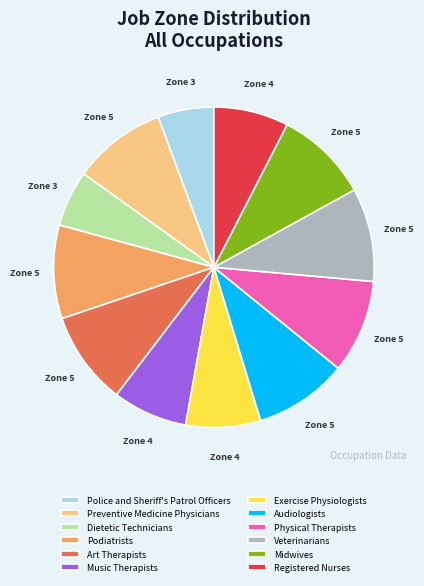

How many segments does this pie chart have?

12